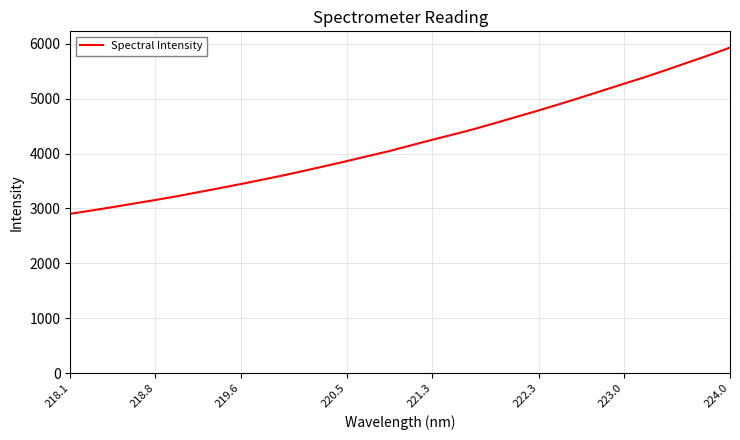

Does the chart have visible grid lines?

Yes